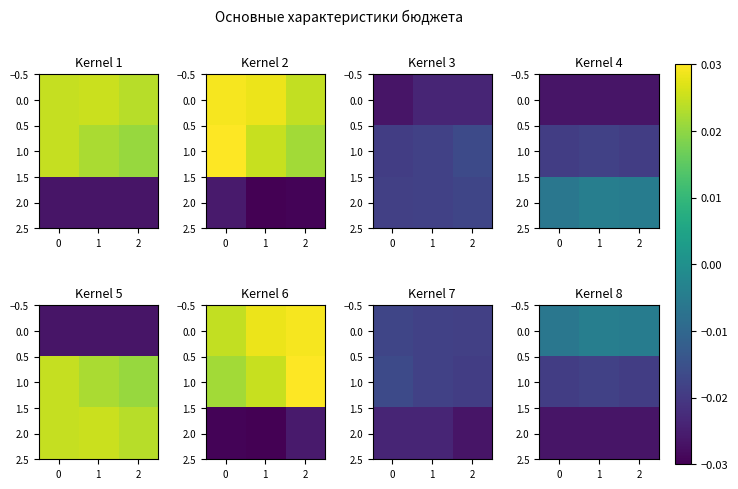

The value of 0.0 at 0 is -0.0. True or false?

False